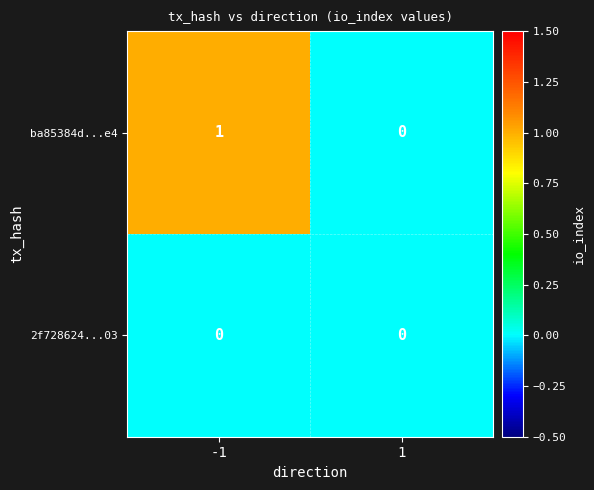

Rank the series at -1 from highest to lowest value.

ba85384d...e4, 2f728624...03